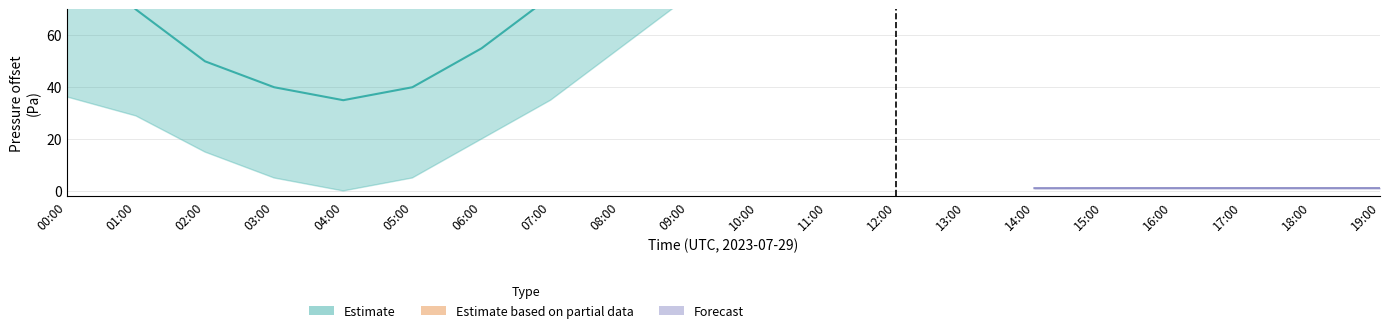

Does the chart display data point markers on the line(s)?

No